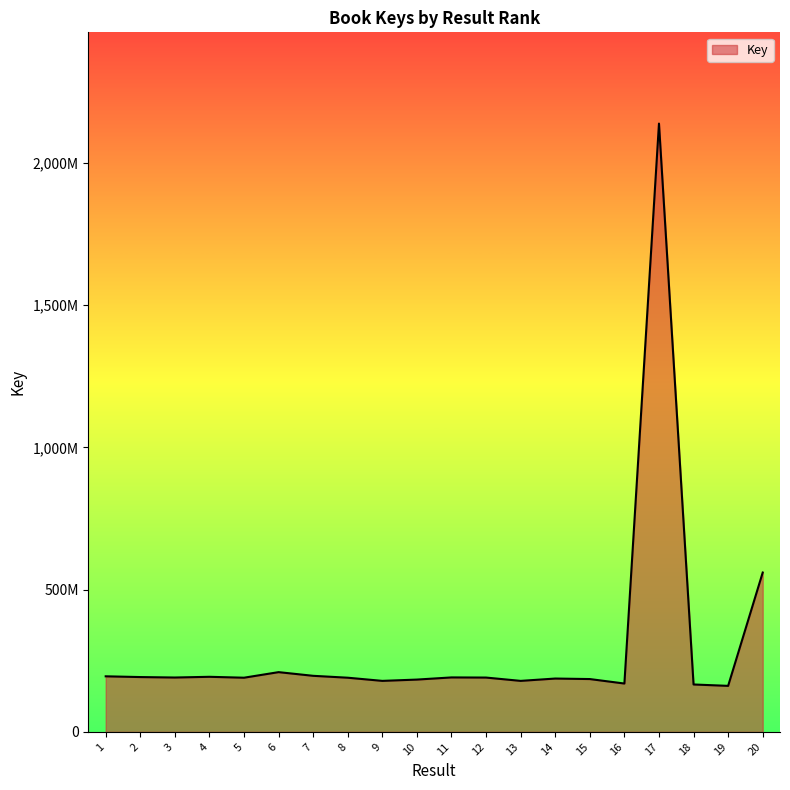

Reading right to left, transcribe all the data shown in this chart.

20=560254998	19=161851850	18=166722486	17=2138567074	16=170044632	15=185771993	14=187583730	13=179378337	12=191037424	11=191519857	10=183936612	9=179381102	8=190512035	7=197172650	6=210100943	5=190512960	4=193697273	3=191197097	2=192796487	1=195428694